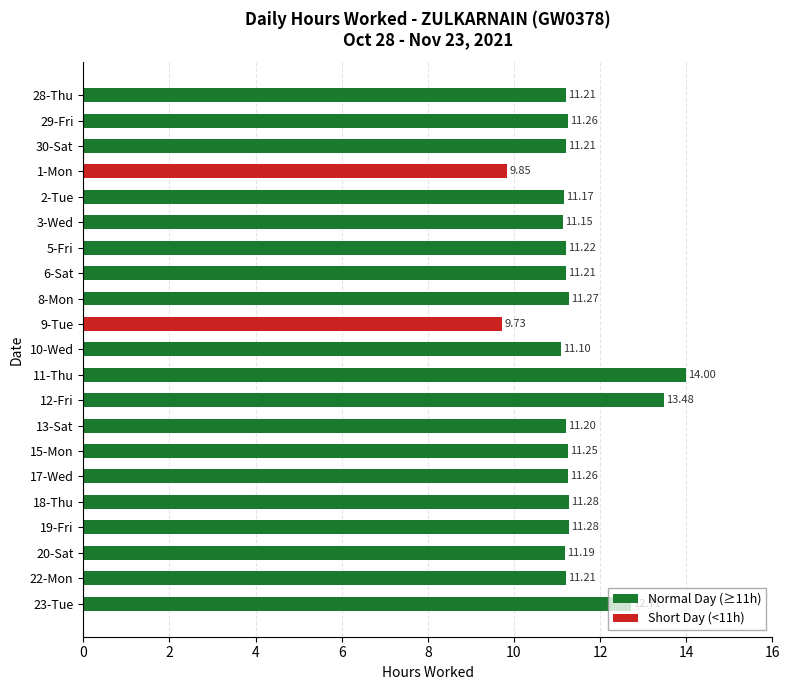

Where is Normal Day (≥11h) nearest to the value 7?

10-Wed